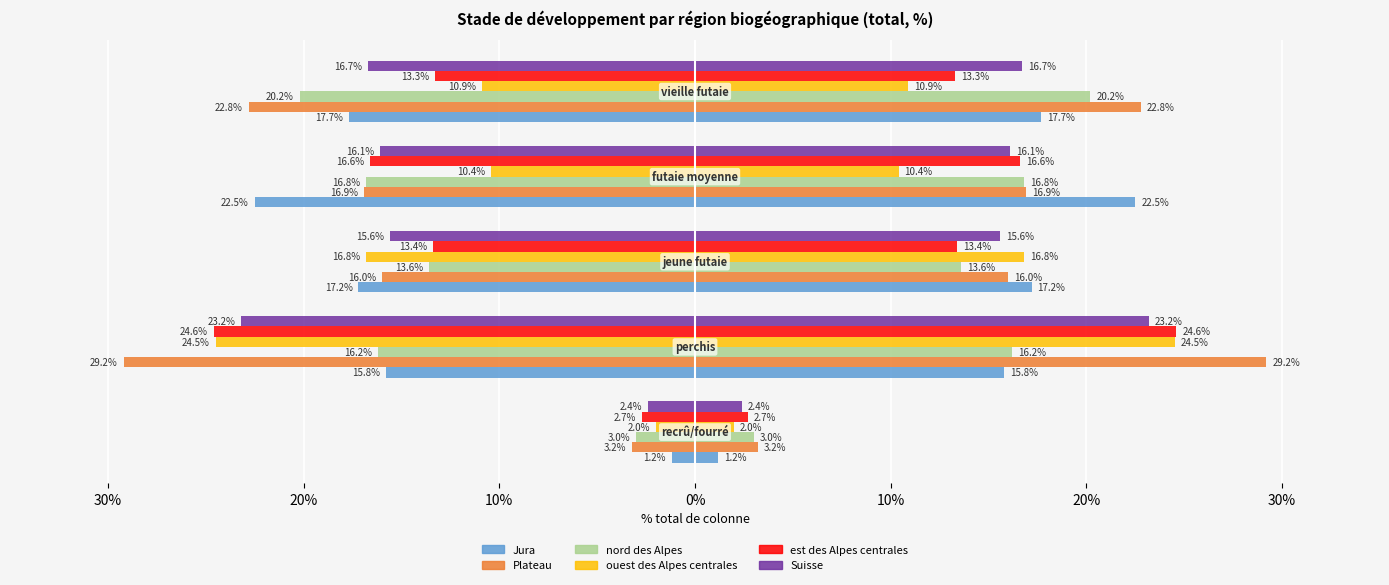

Rank the series at 10% from highest to lowest value.

ouest des Alpes centrales, Suisse, est des Alpes centrales, nord des Alpes, Plateau, Jura